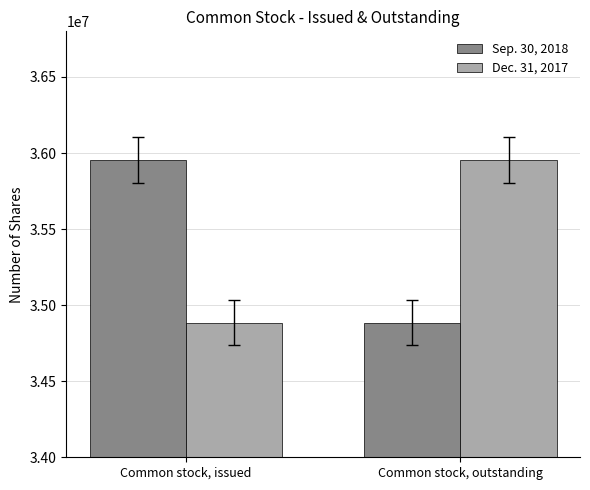

At which label does Sep. 30, 2018 reach its minimum?

Common stock, outstanding